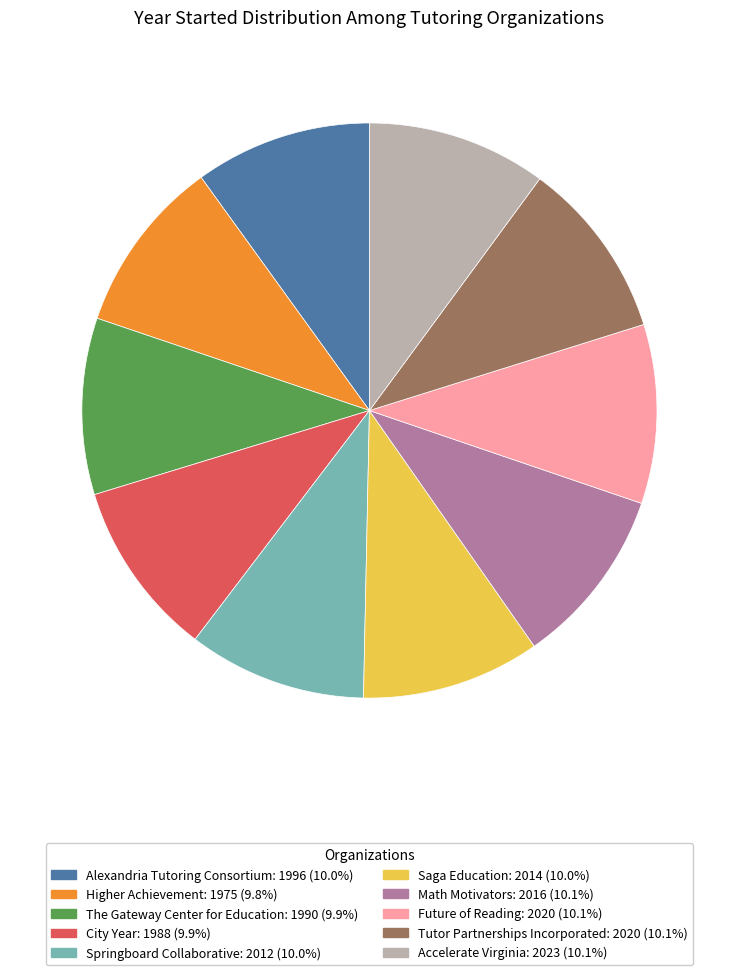

Combined, do Alexandria Tutoring Consortium and Springboard Collaborative account for over 50%?

No